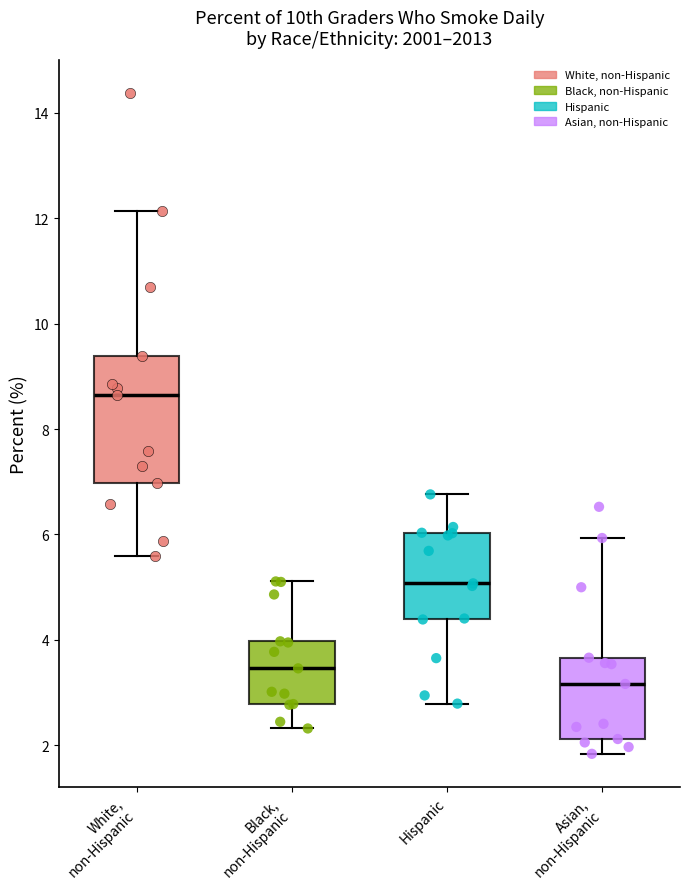

Reading left to right, read every box against the y-axis: the position of its median line, the range the box covers, and the ends of its whiskers. The values are not printed on the chart, so give them approximately, as read against the axis.

White, non-Hispanic: median 8.6, box 7.0 to 9.4, whiskers 5.6 to 12.2
Black, non-Hispanic: median 3.4, box 2.8 to 4.0, whiskers 2.4 to 5.2
Hispanic: median 5.0, box 4.4 to 6.0, whiskers 2.8 to 6.8
Asian, non-Hispanic: median 3.2, box 2.2 to 3.6, whiskers 1.8 to 6.0